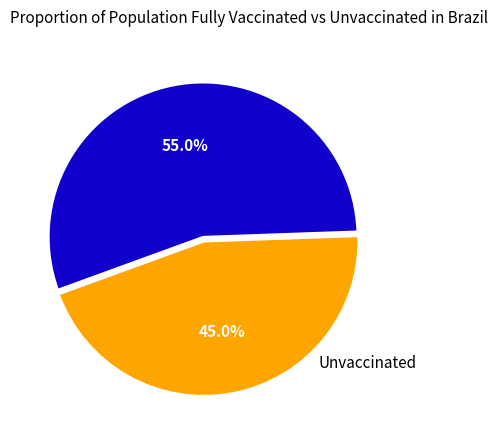

Is there a majority slice in this chart?

Yes